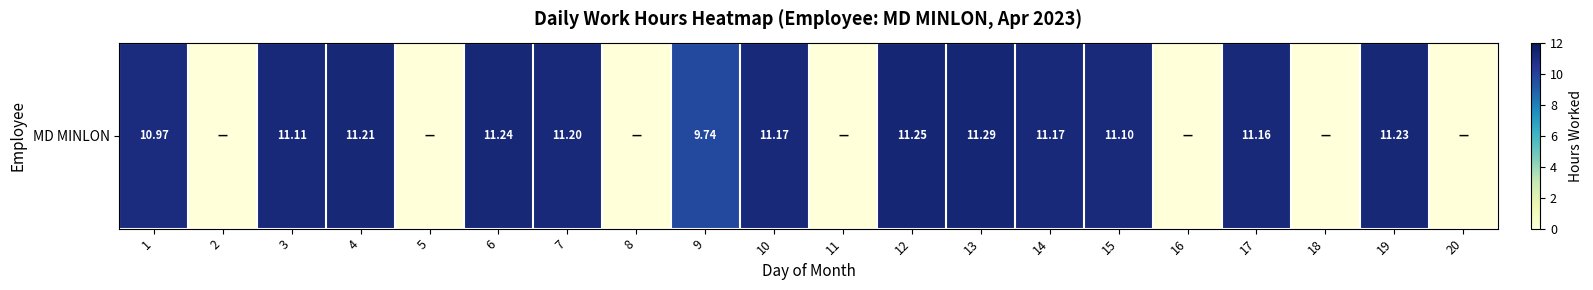

At which category does the chart reach its minimum across all series?

2